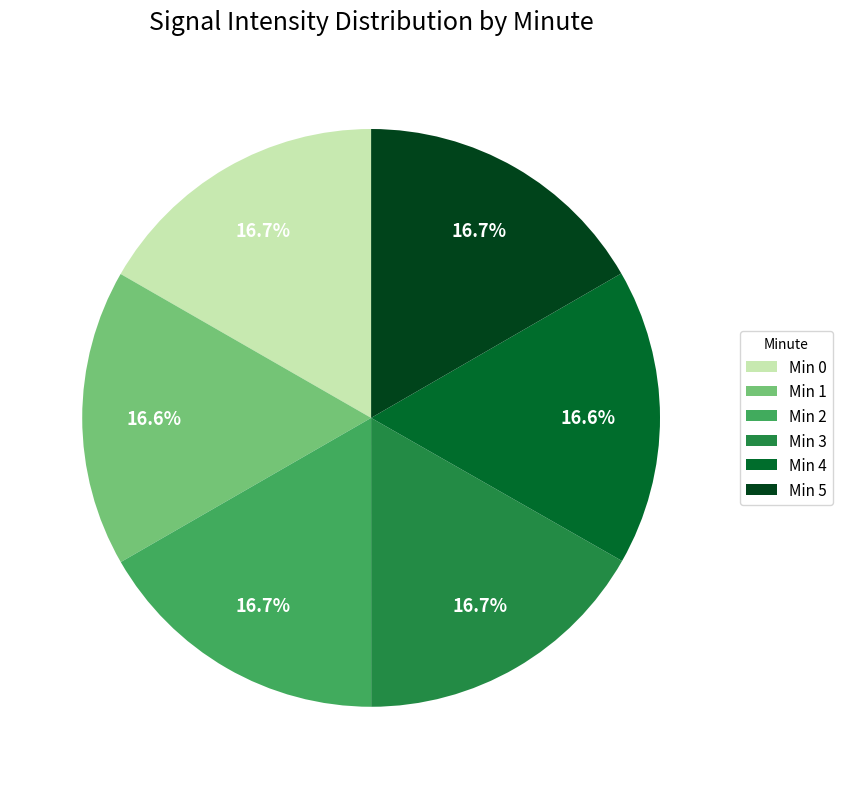

Does any single category account for the majority?

No